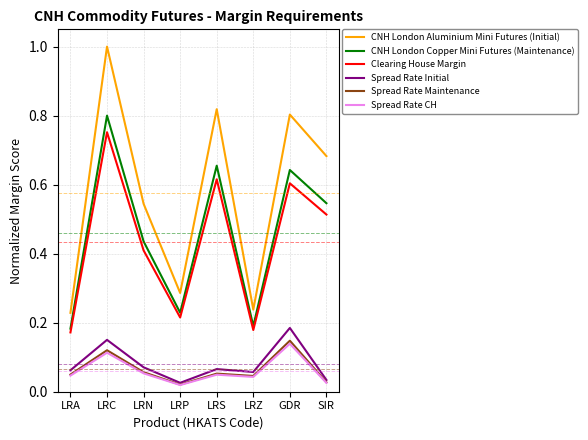

The Spread Rate Maintenance series shows 0.0 at LRS. True or false?

False